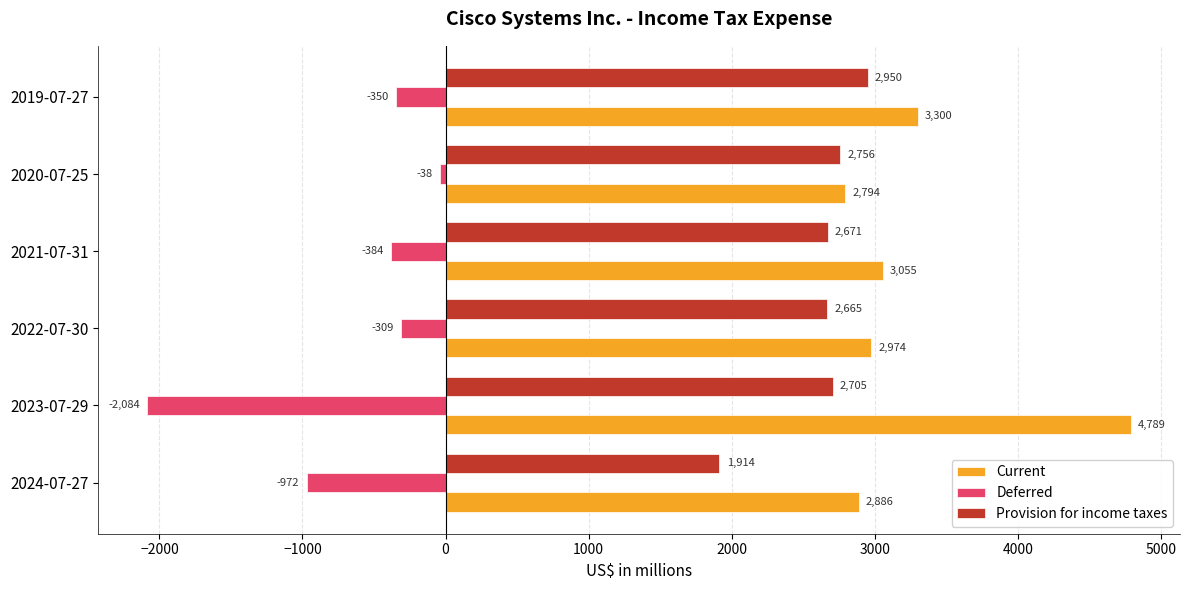

Which series has the largest range (max minus min)?

Deferred